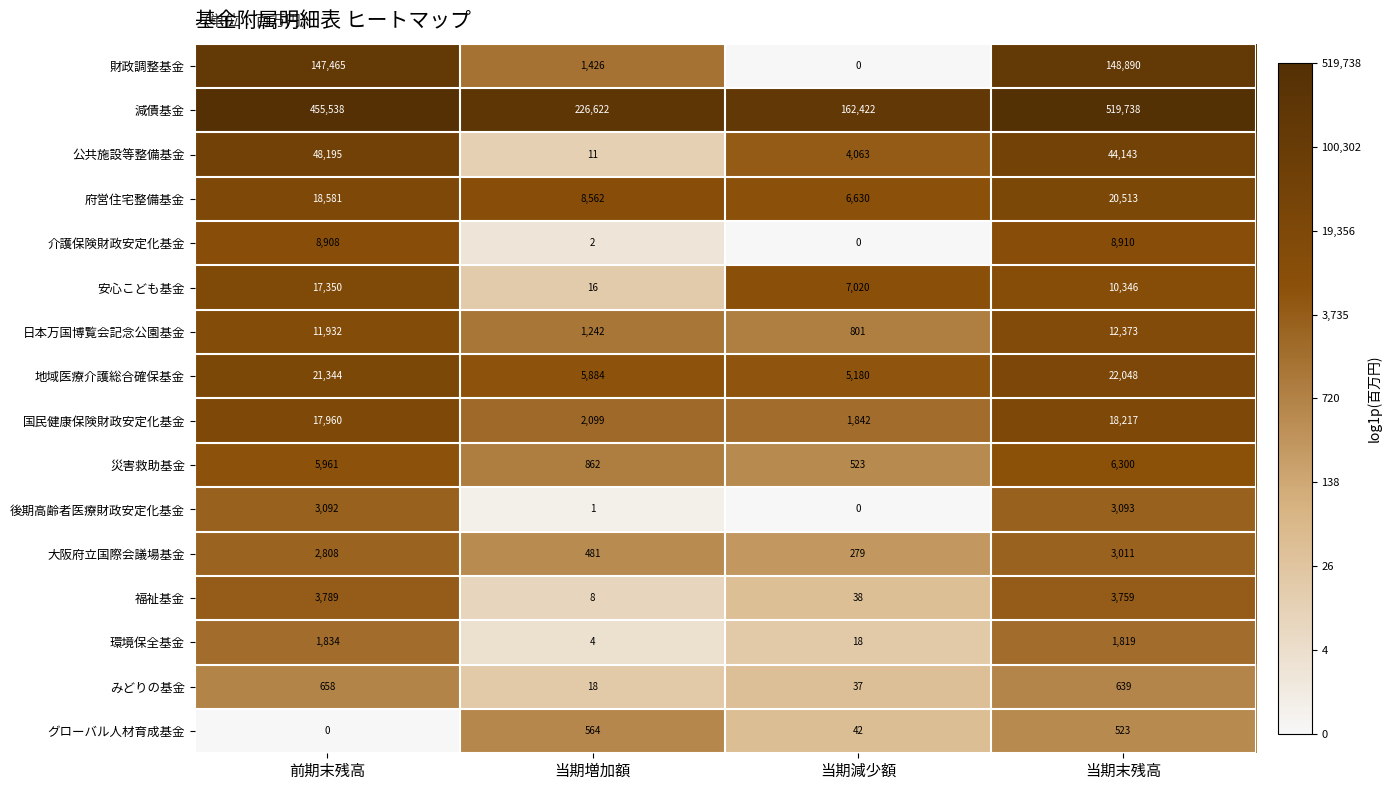

What is the difference between the maximum and minimum values in the 府営住宅整備基金 series?

13883